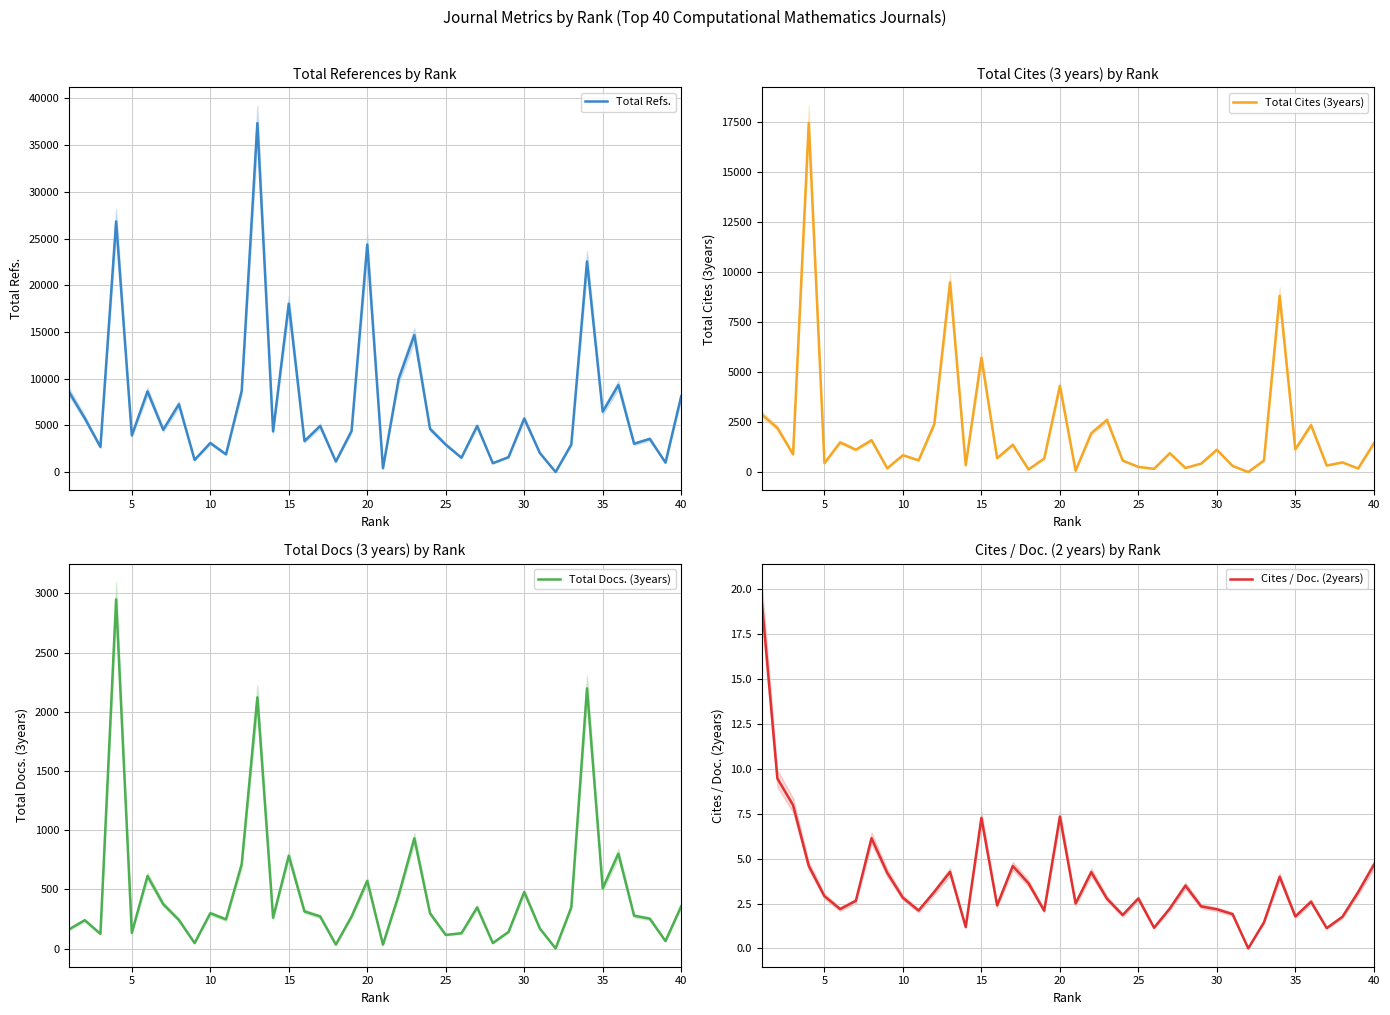

What is the difference between the second highest and second lowest values in the Cites / Doc. (2years) series?

8.3